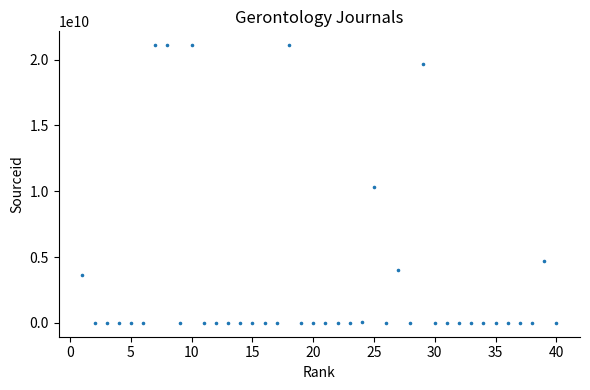

What Y value in the scatter plot is closest to 10550441448?

10300153341